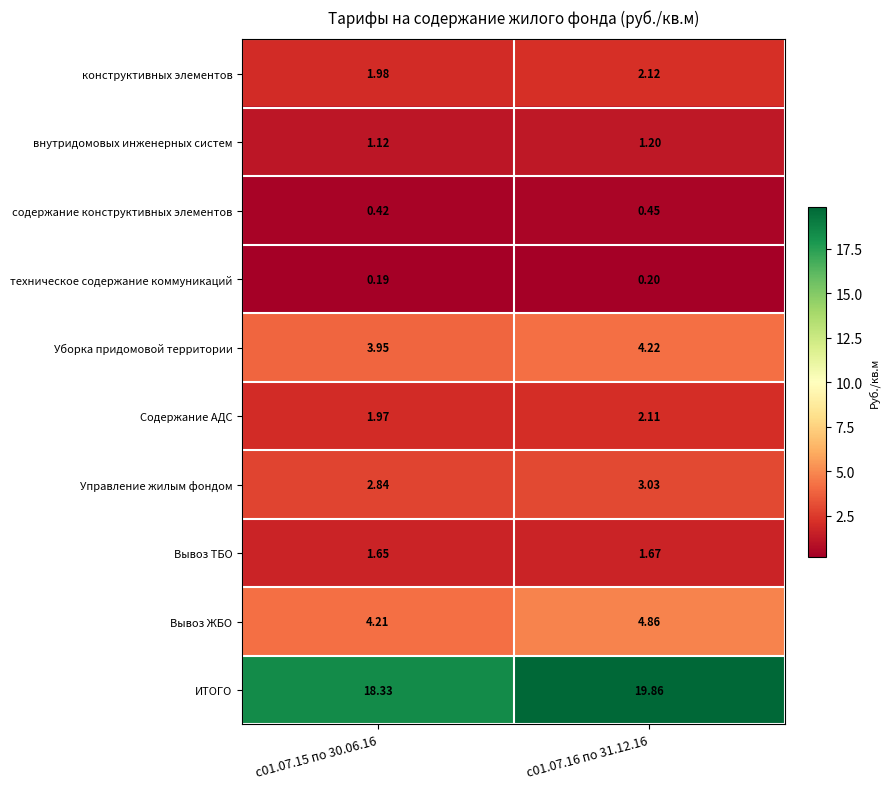

Which series has the largest range (max minus min)?

ИТОГО